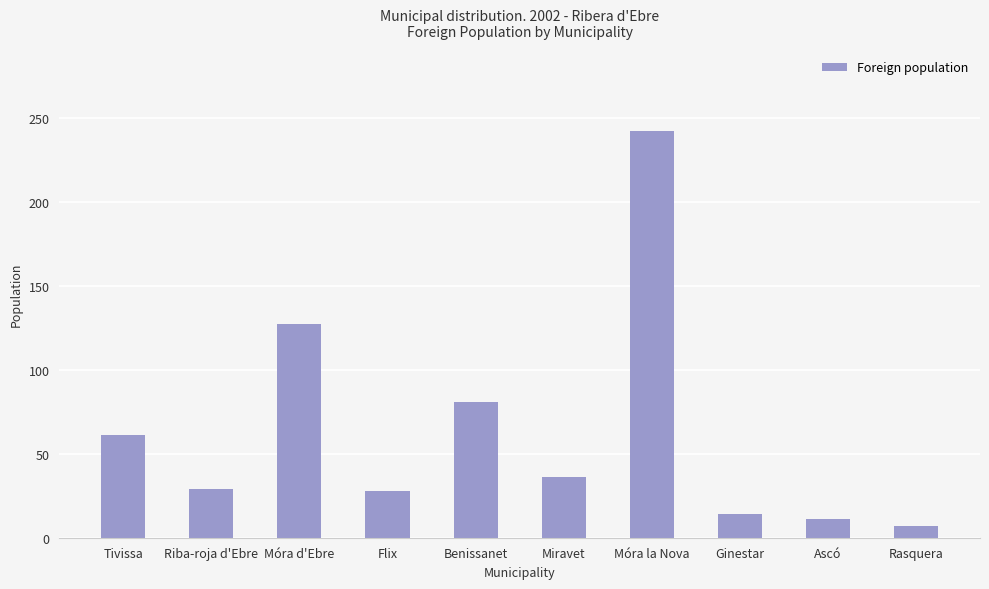

How many values are below 36?

5